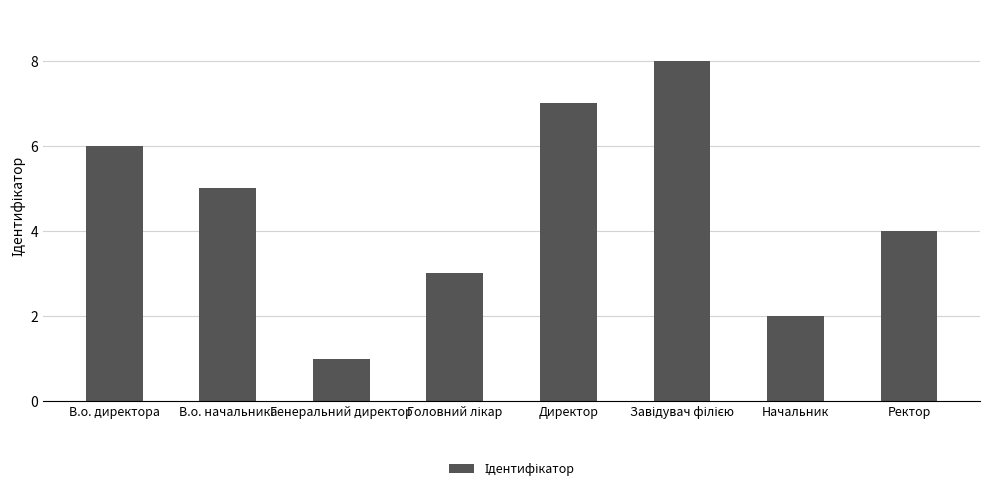

The chart shows a value of 3 at Начальник. True or false?

False